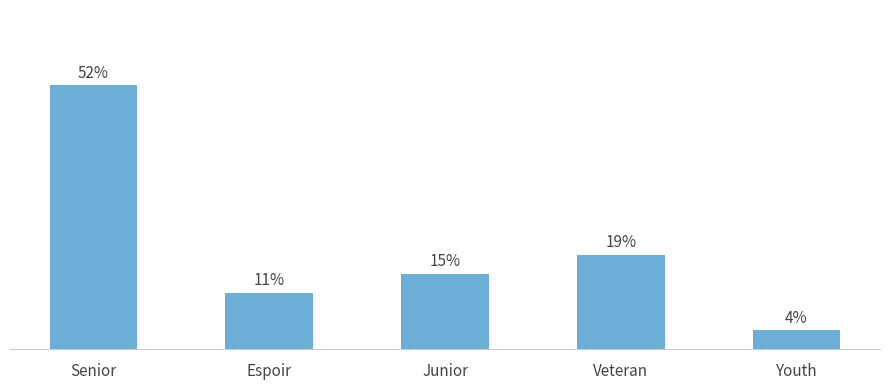

The value at Junior is 7. True or false?

False